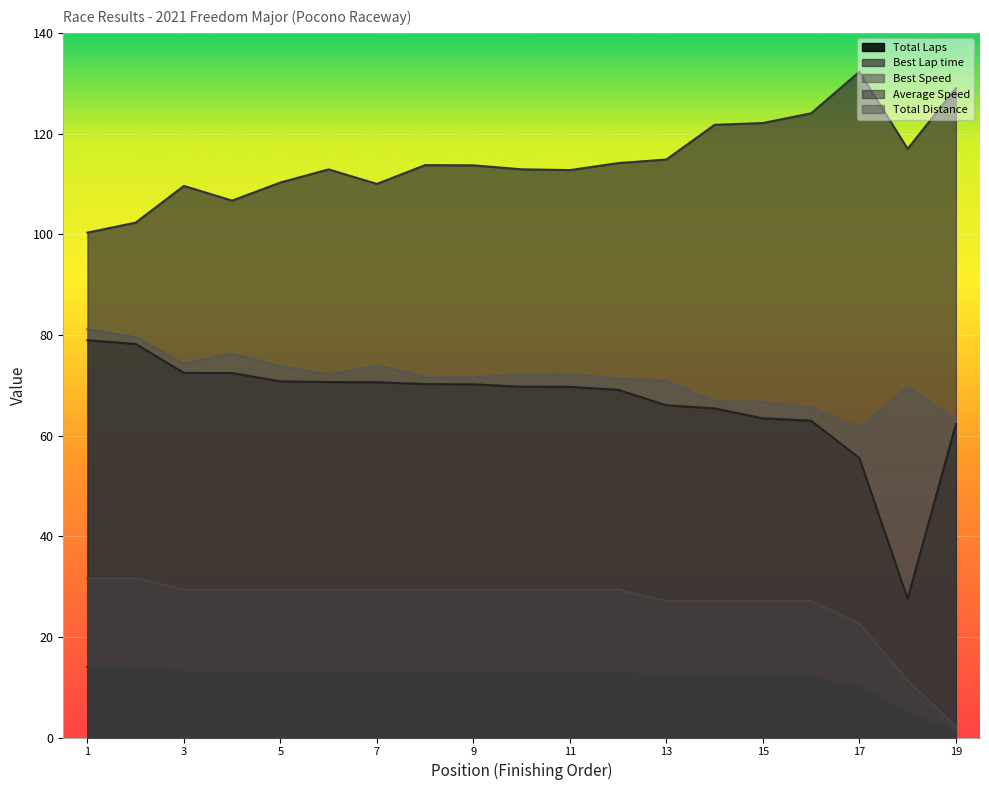

Does the chart display data point markers on the line(s)?

No